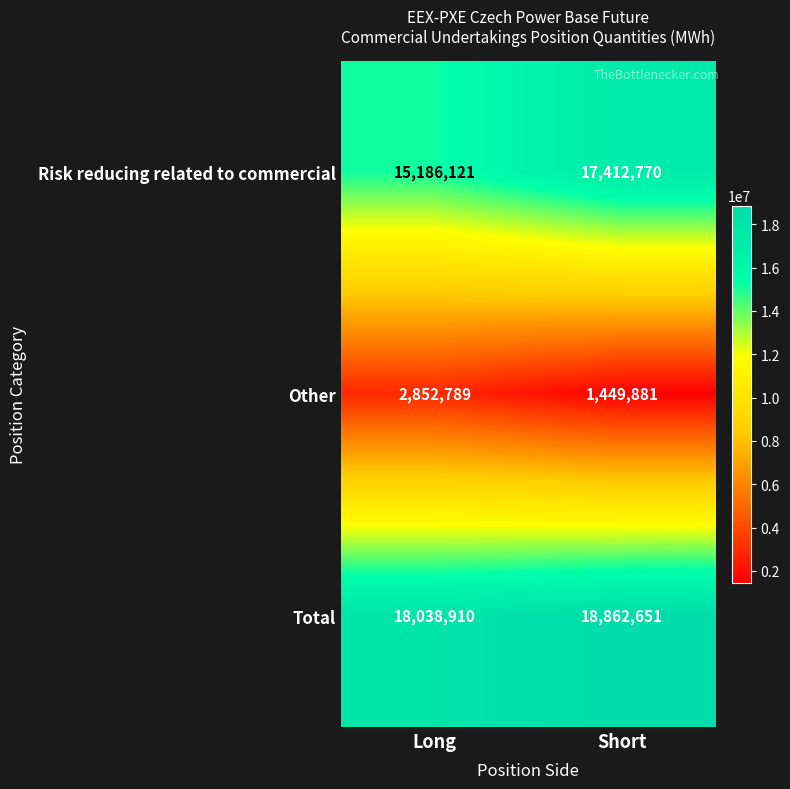

What is the approximate value of Other at Short, to the nearest 10?

1449880